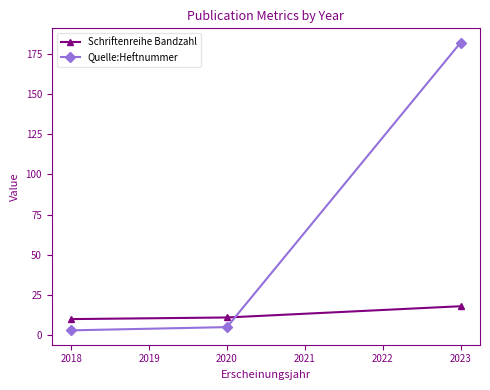

List the series in order of their peak value, lowest first.

Schriftenreihe Bandzahl, Quelle:Heftnummer